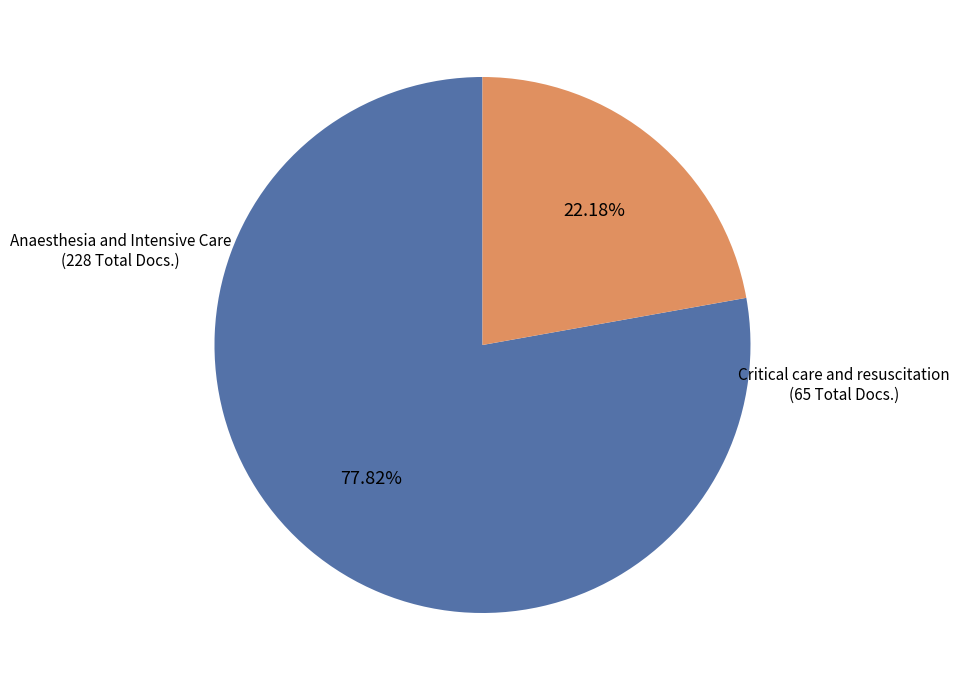

How many slices are in this pie chart?

2